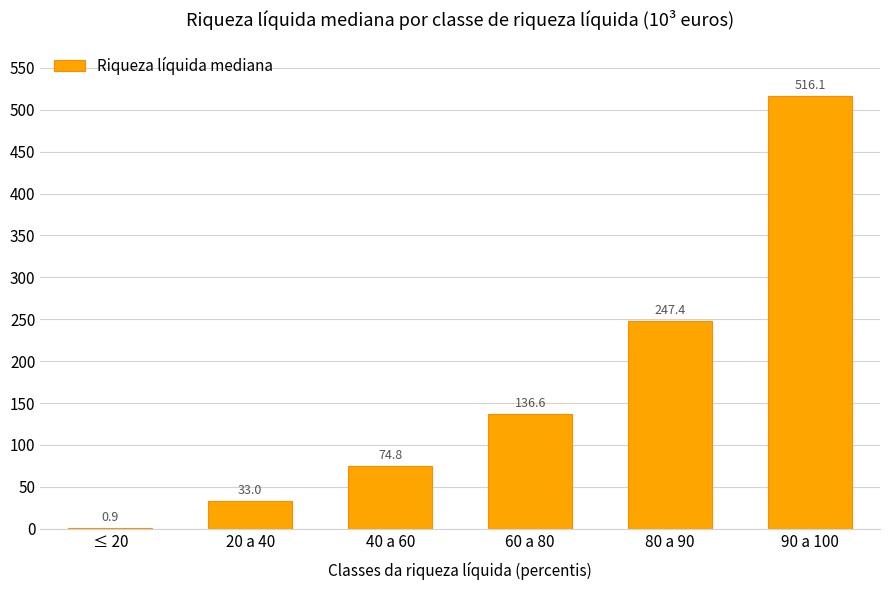

Where does the data first go above 136?

60 a 80